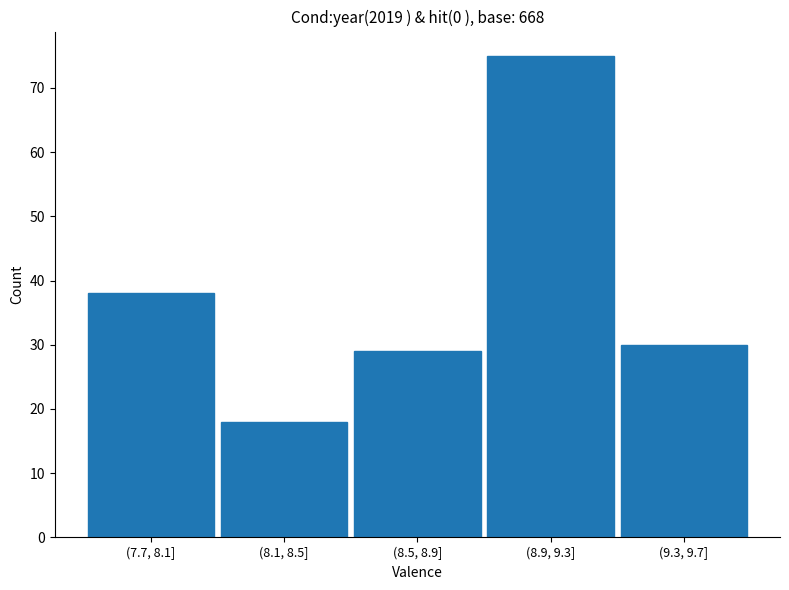

Reading left to right, what are all the values shown in this chart?

38	18	29	75	30